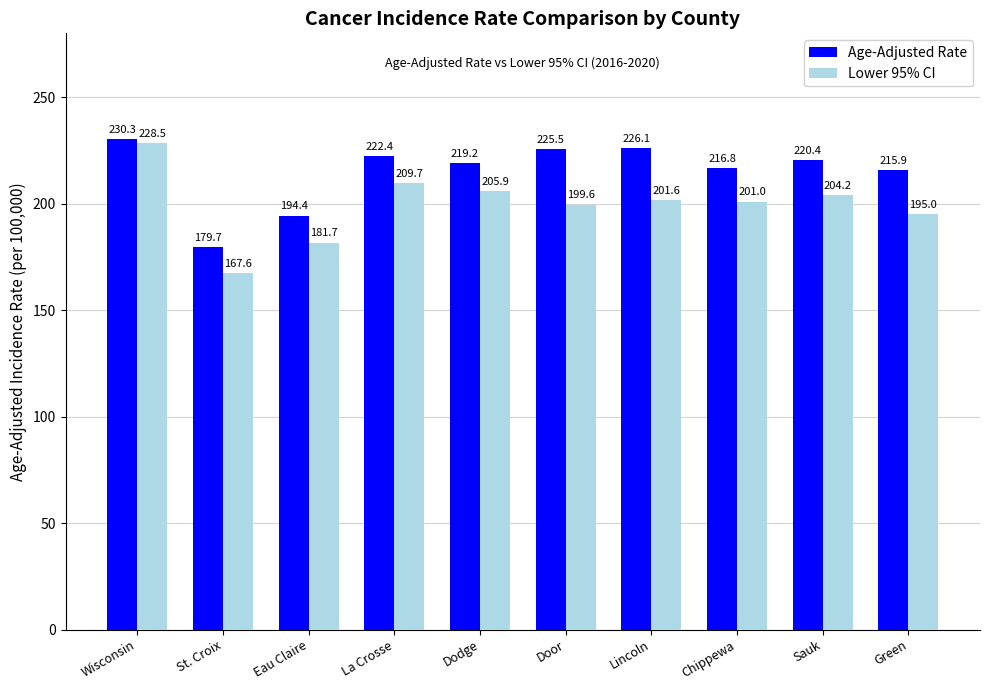

Which series has the largest range (max minus min)?

Lower 95% CI